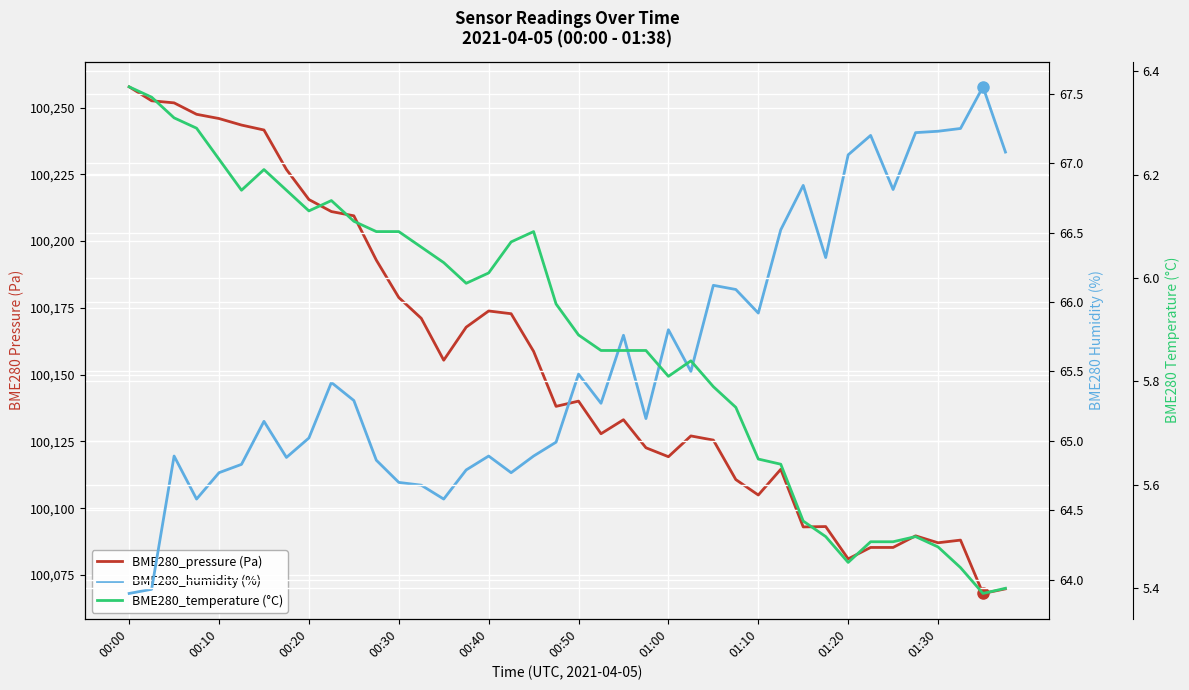

True or false: BME280_pressure (Pa) and BME280_temperature (°C) intersect in this chart.

False